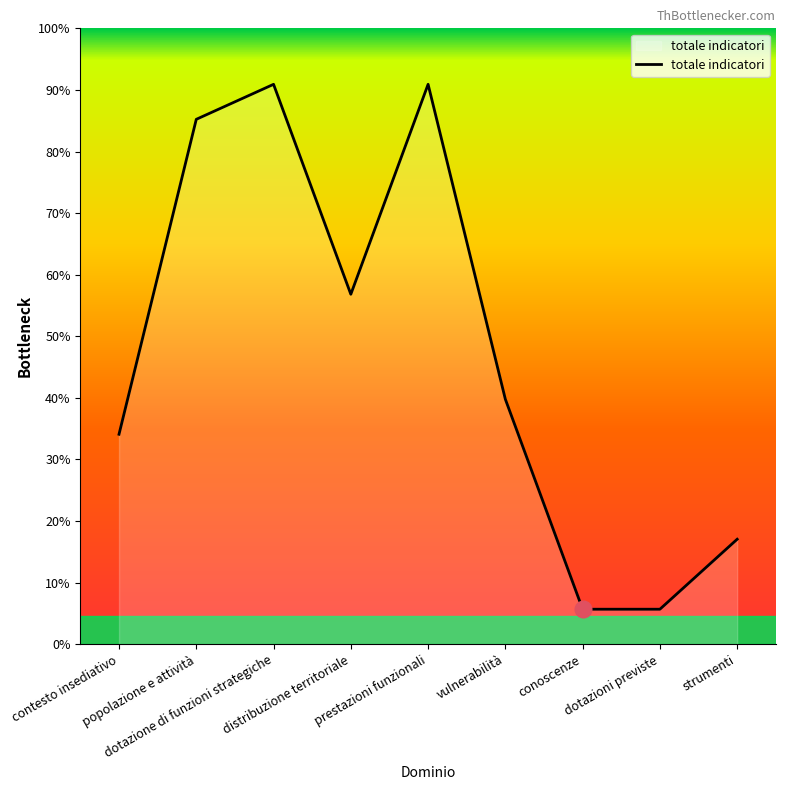

At which category does the data reach its first local valley?

distribuzione territoriale